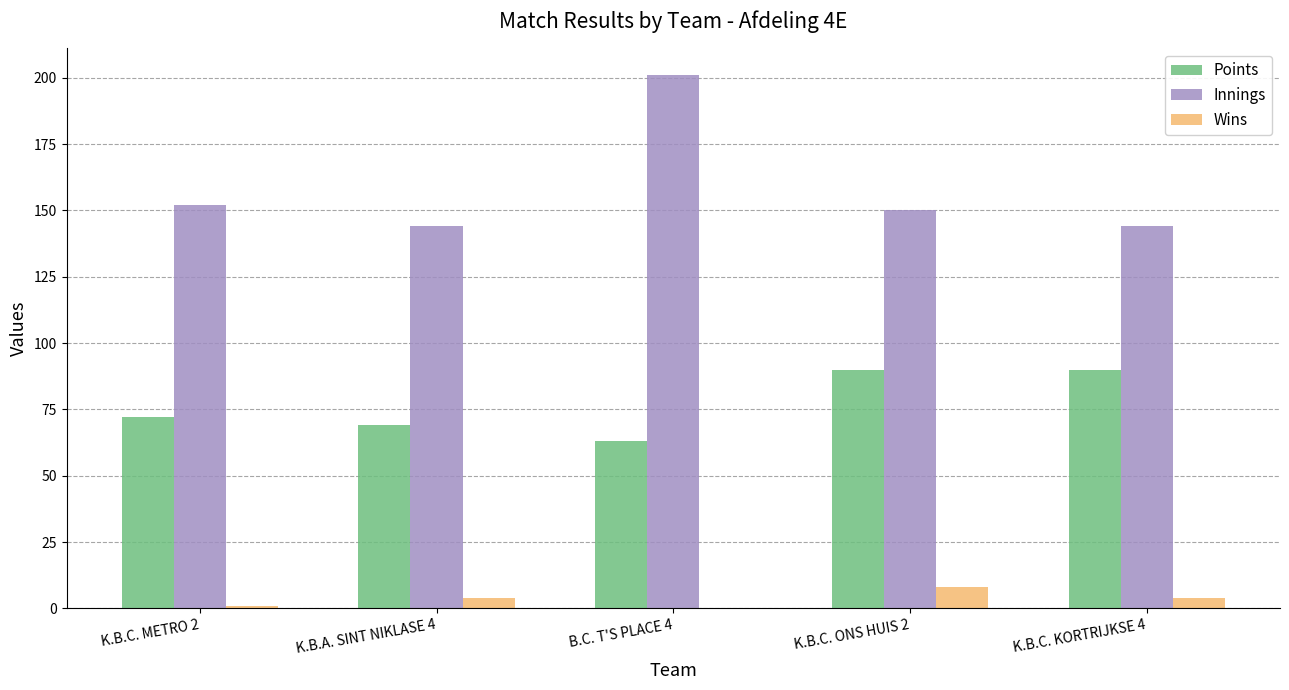

Reading left to right, list all the values displayed in this chart.

Points: 72	69	63	90	90
Innings: 152	144	201	150	144
Wins: 1	4	0	8	4